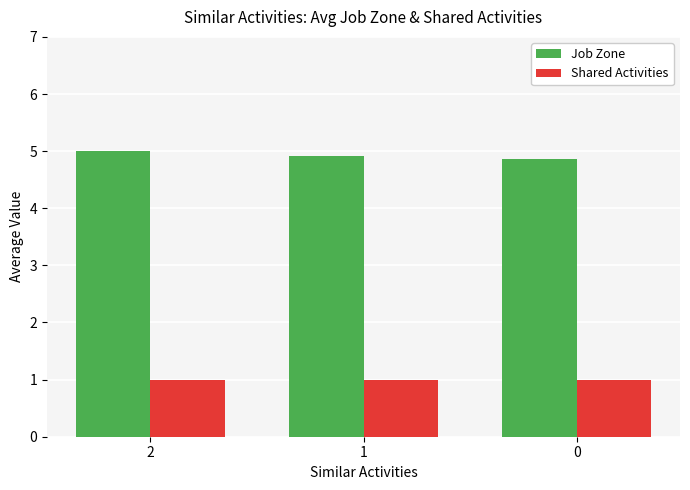

Reading left to right, extract all data points from this chart.

Job Zone: 2=5.0	1=4.9	0=4.9
Shared Activities: 2=1.0	1=1.0	0=1.0